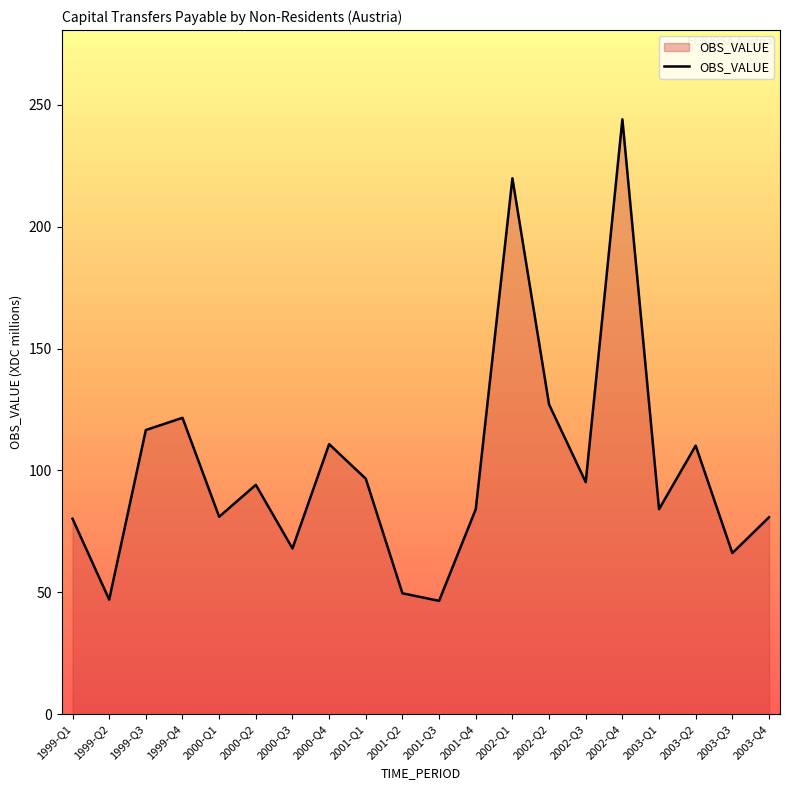

What position from the right is 1999-Q2?

19